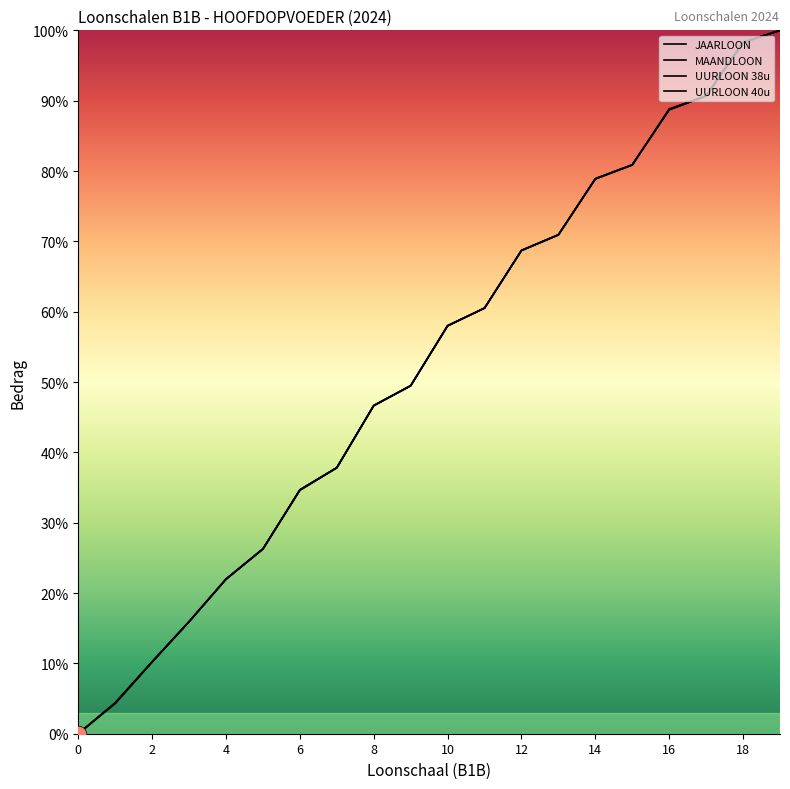

At which category does the chart reach its peak across all series?

19